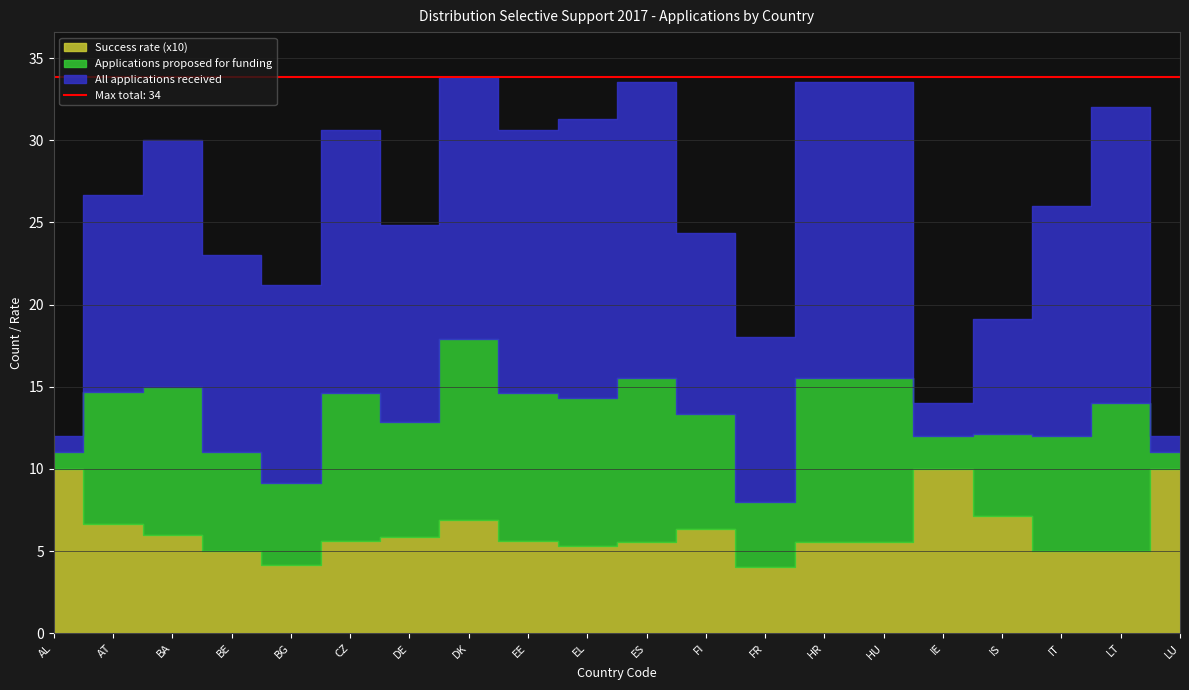

Does the chart display data point markers on the line(s)?

No